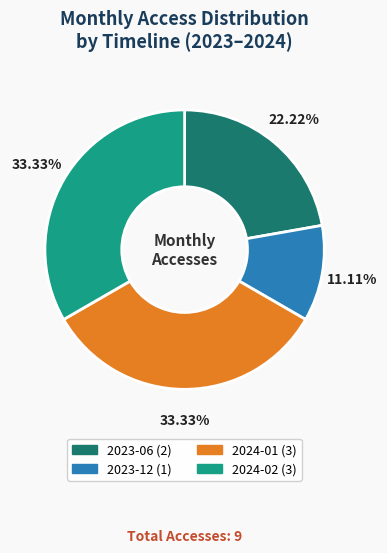

Is there a majority slice in this chart?

No